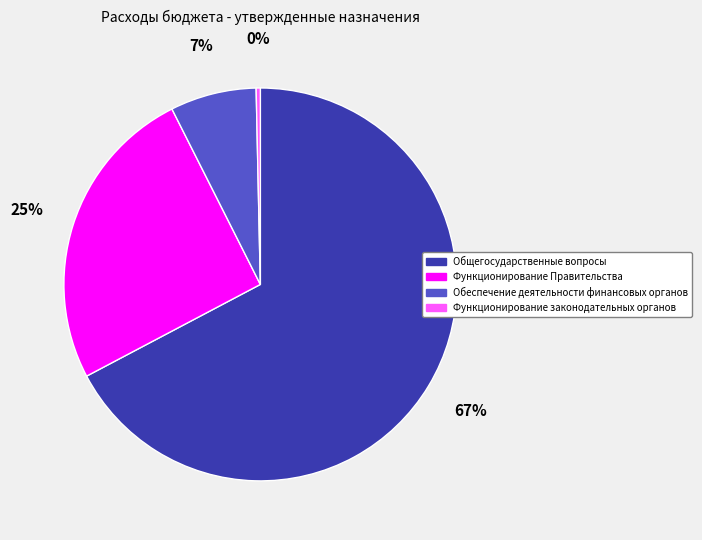

Which category has the biggest portion of the pie?

Общегосударственные вопросы